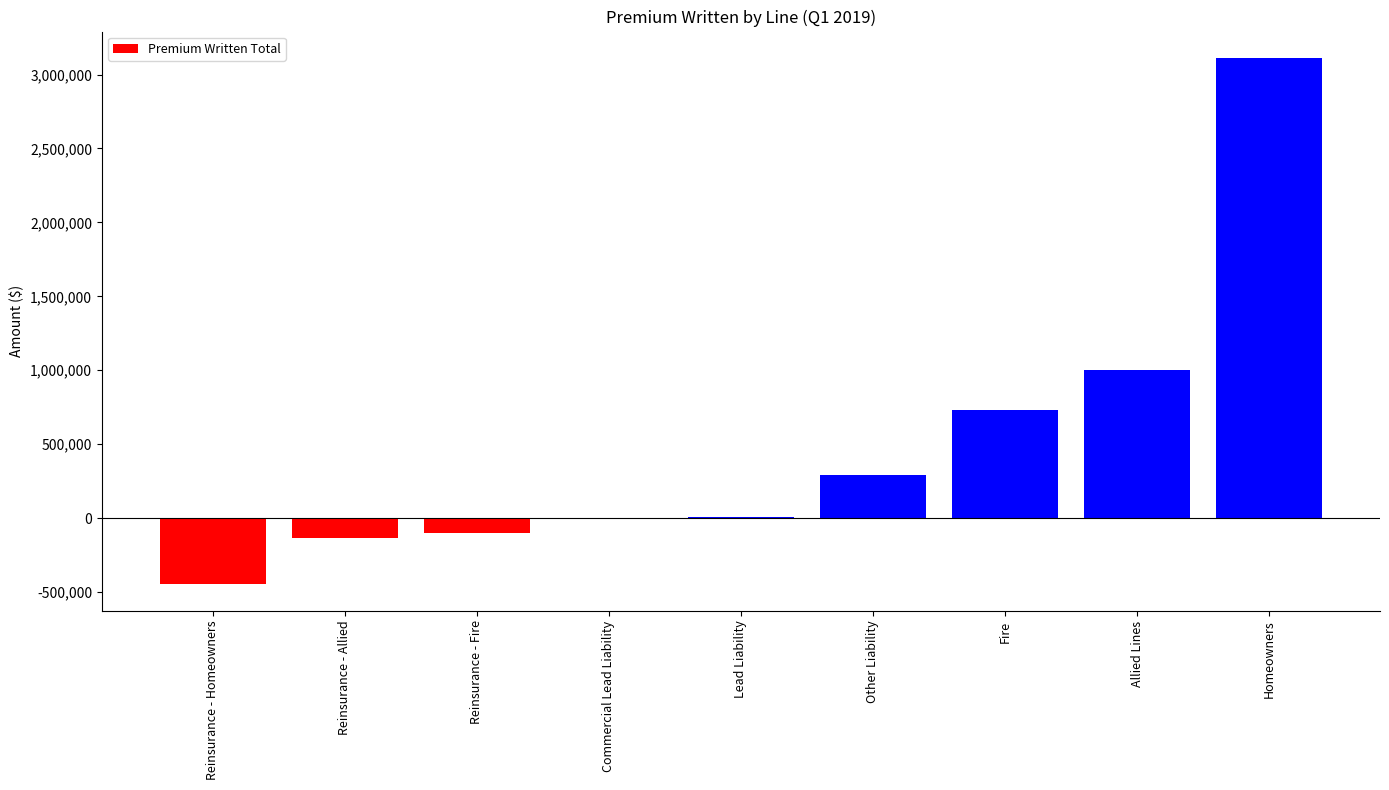

What is the ratio of the value at Fire to the value at Other Liability?

2.5